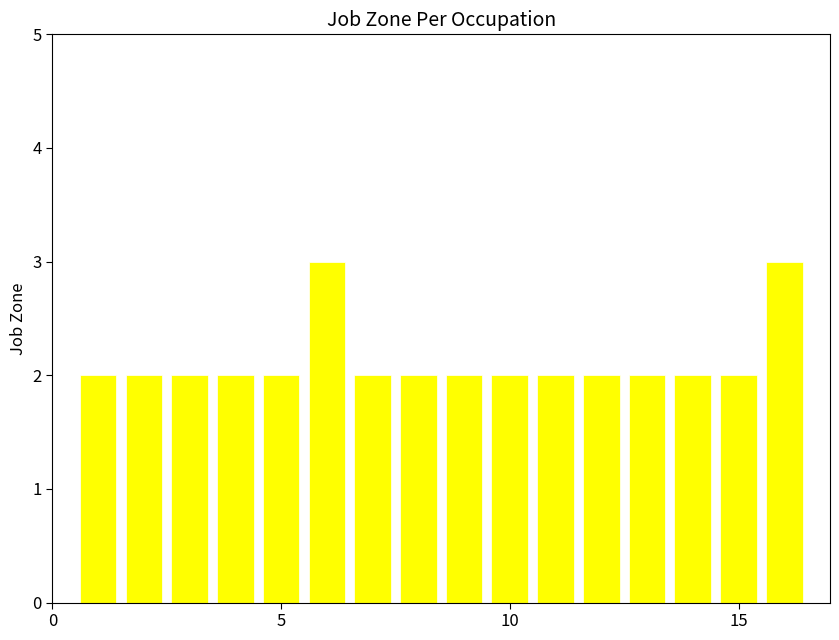

What is the value of the 4th bar from the left?

2